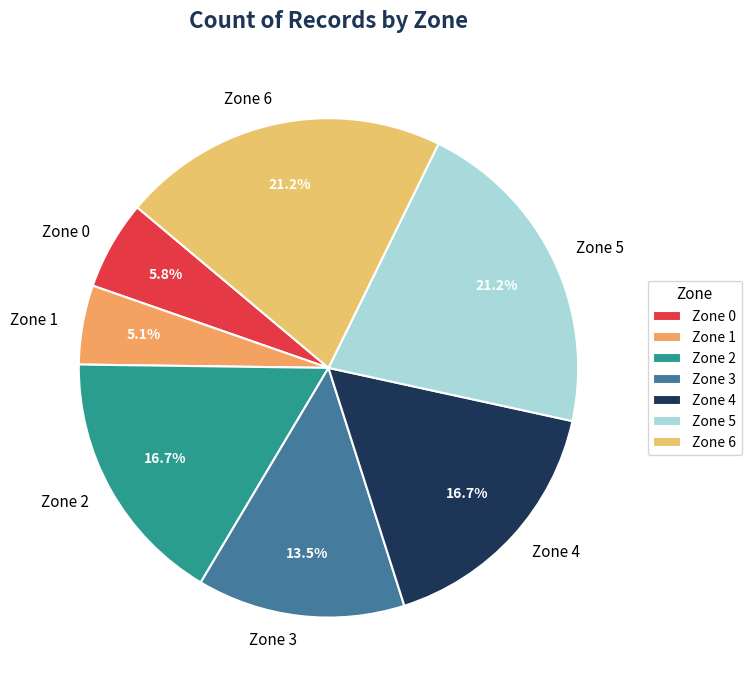

Is there a majority slice in this chart?

No